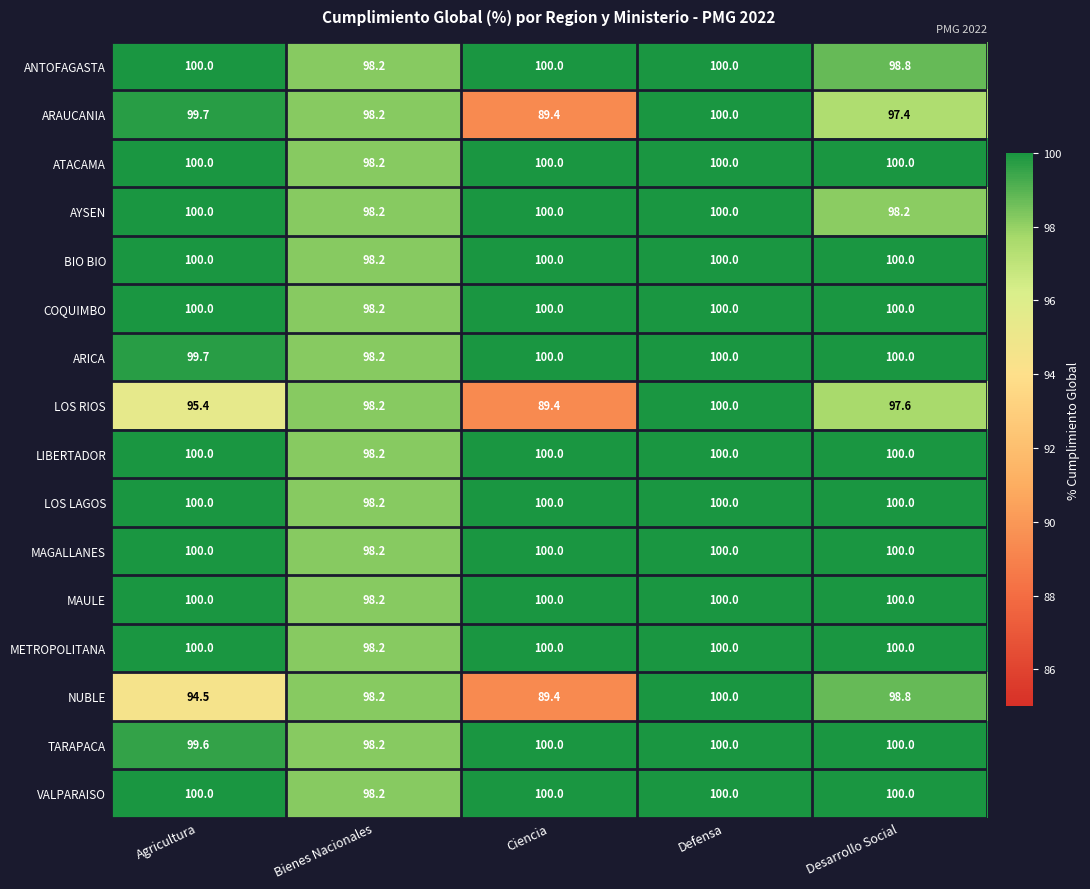

True or false: LOS RIOS has a value of 52.6 at Ciencia.

False